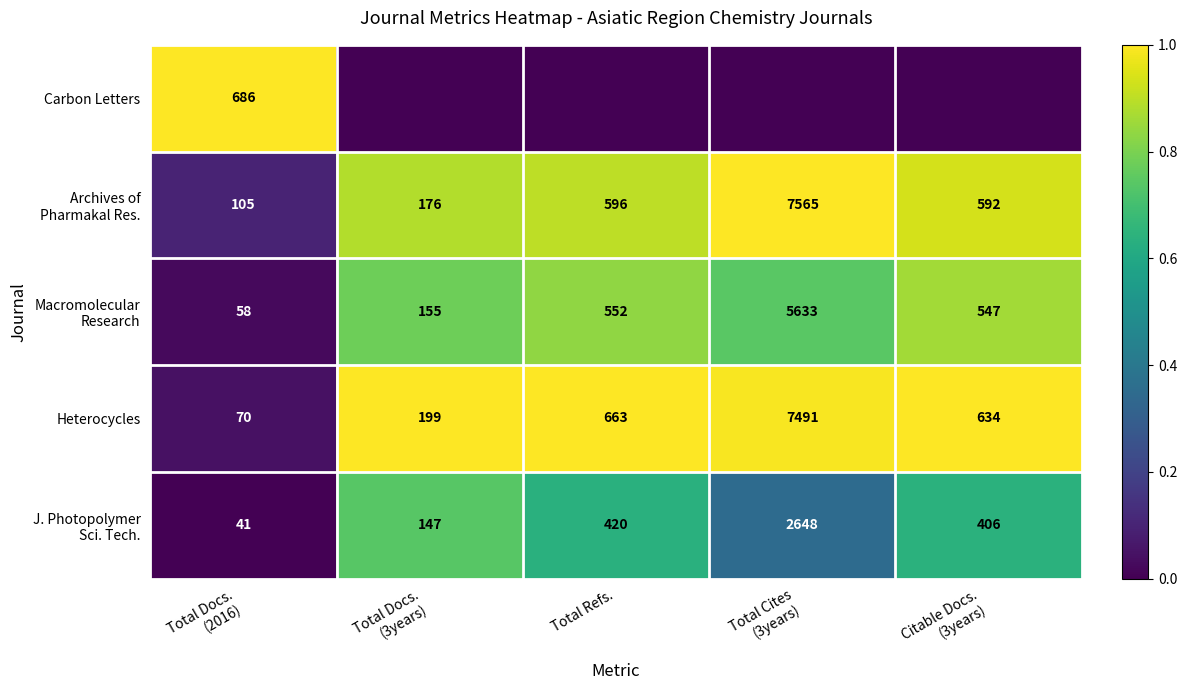

What is the highest value of the Heterocycles series?

7491